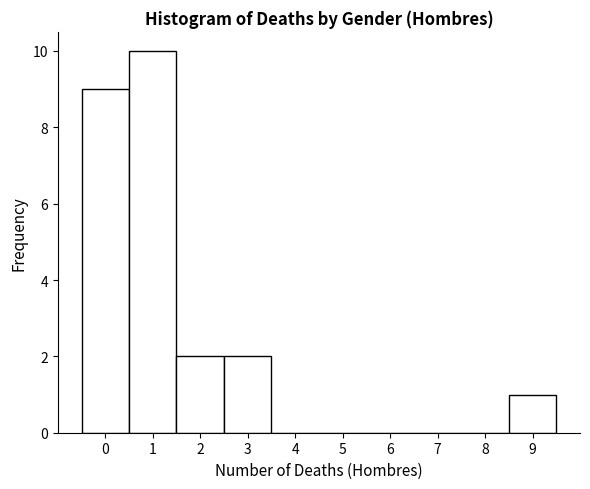

Reading left to right, list every bar in this chart as the range it spans on the x-axis followed by its height. The values are not printed on the chart, so give them approximately, as read against the axis.

-0.5 to 0.5: 9
0.5 to 1.5: 10
1.5 to 2.5: 2
2.5 to 3.5: 2
3.5 to 4.5: 0
4.5 to 5.5: 0
5.5 to 6.5: 0
6.5 to 7.5: 0
7.5 to 8.5: 0
8.5 to 9.5: 1